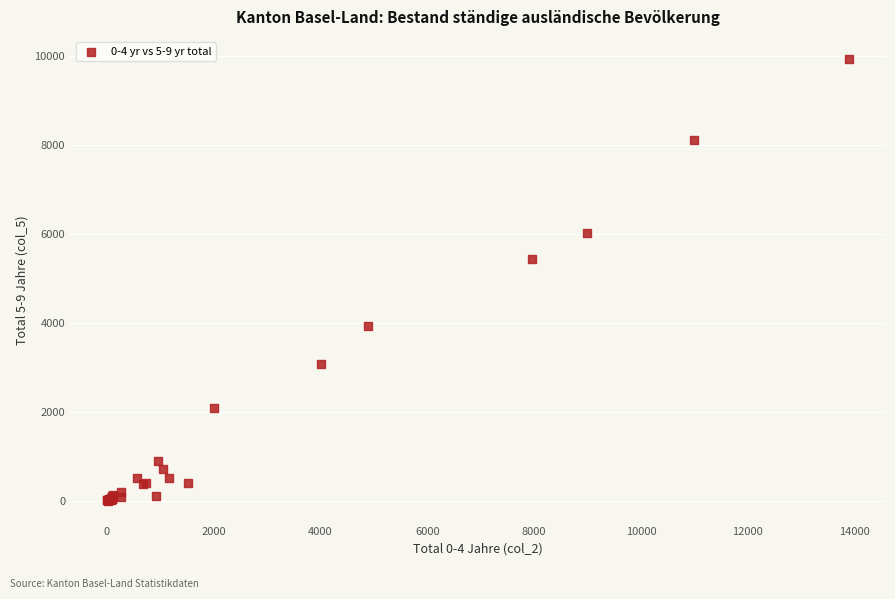

What Y value in the scatter plot is closest to 4972?

5435